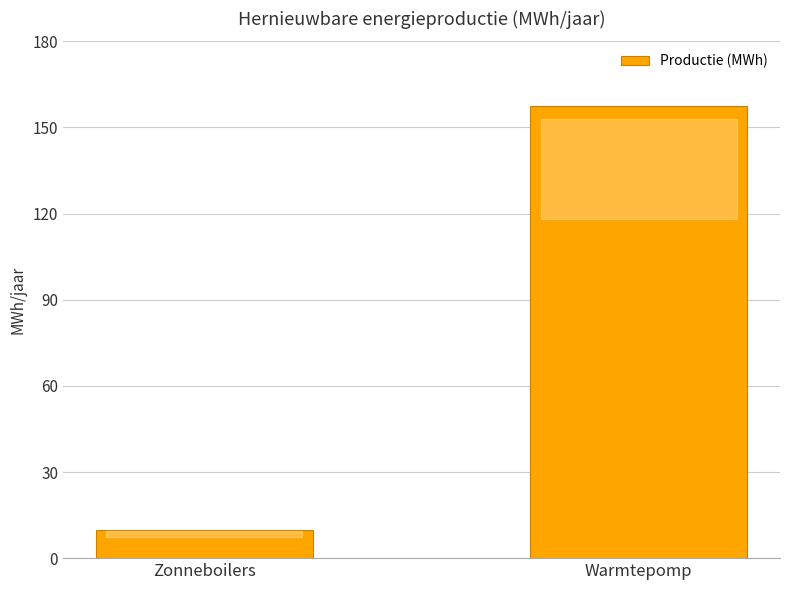

At which category does the chart reach its minimum across all series?

Zonneboilers